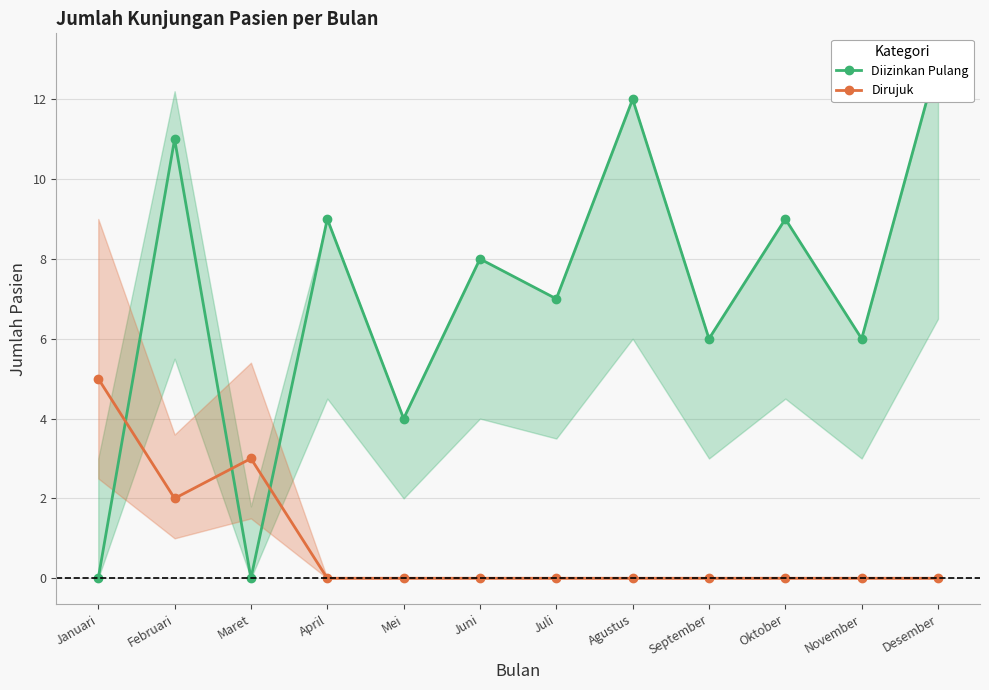

How many times do Dirujuk and Diizinkan Pulang cross each other?

3